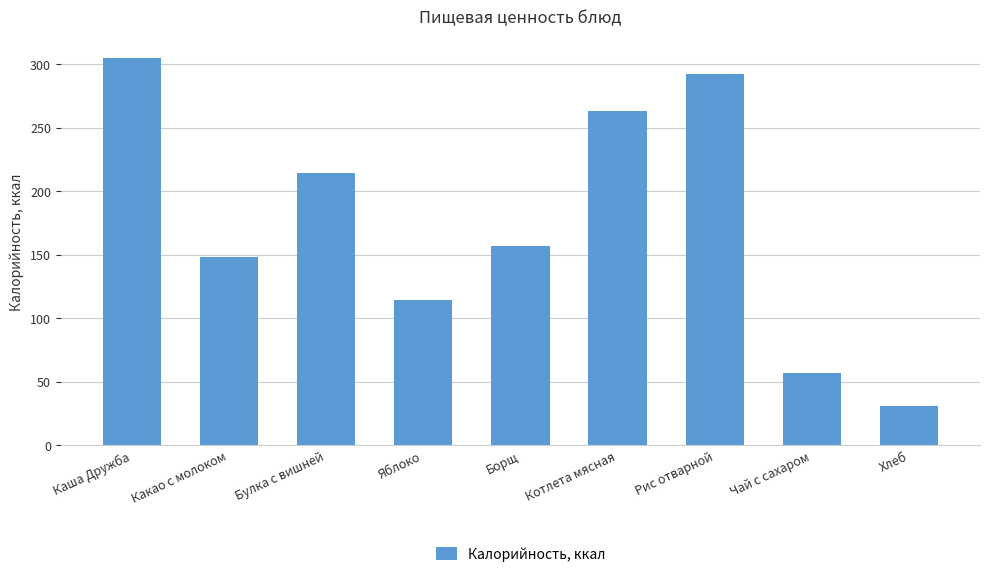

True or false: the data shows 478.1 at Каша Дружба.

False